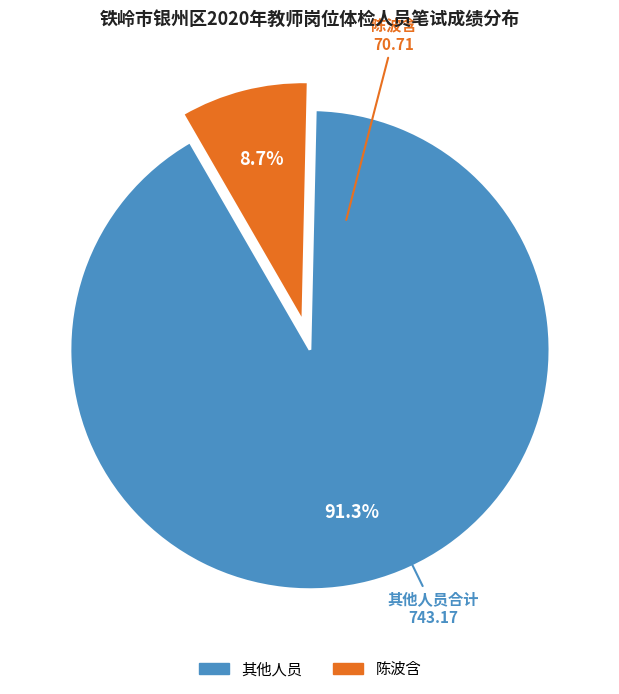

Is there any slice that represents more than half of the pie?

Yes